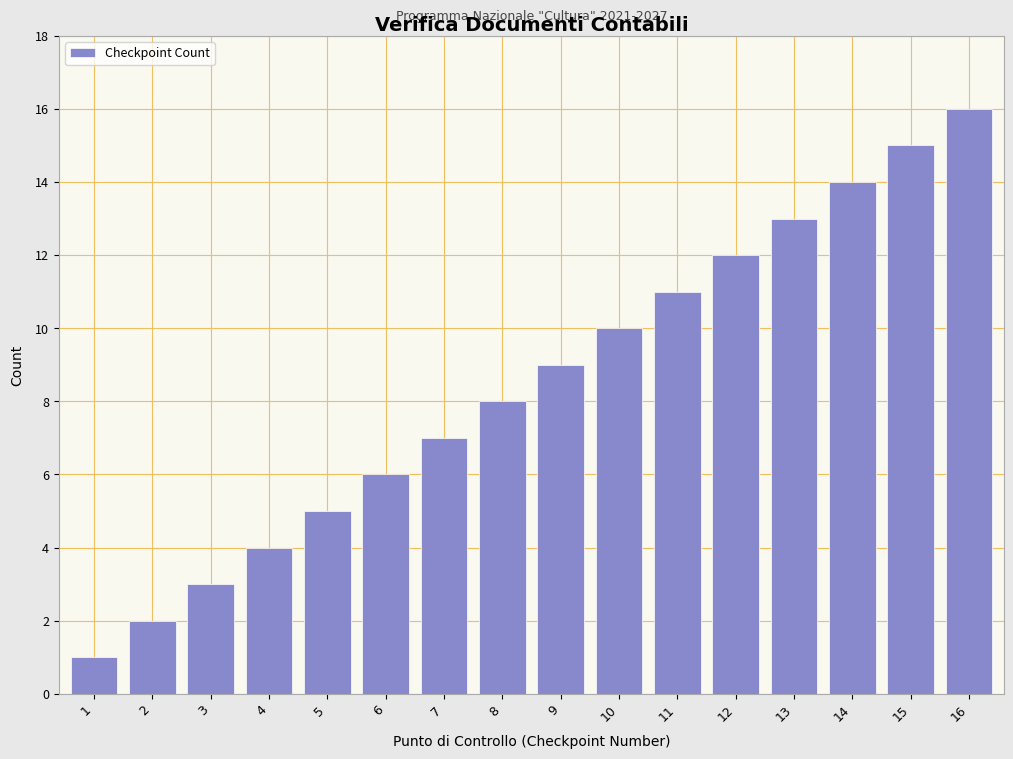

The value at 1 is 1. True or false?

True